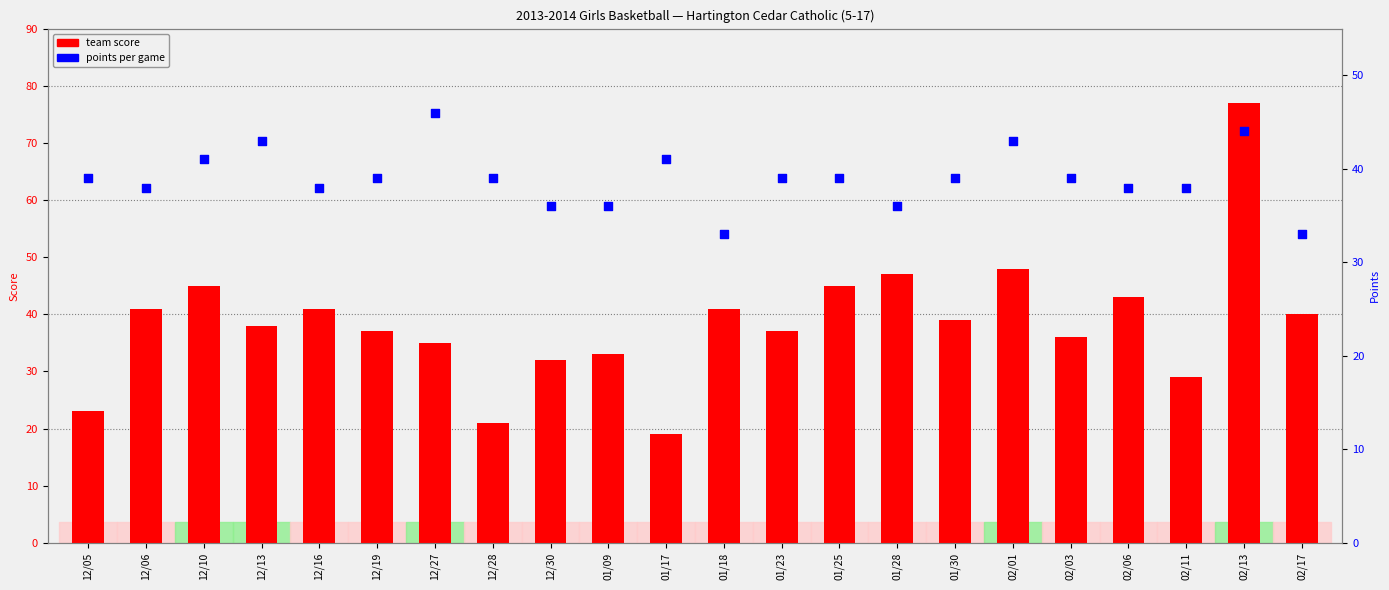

What are all the series names shown in the legend?

team score, points per game